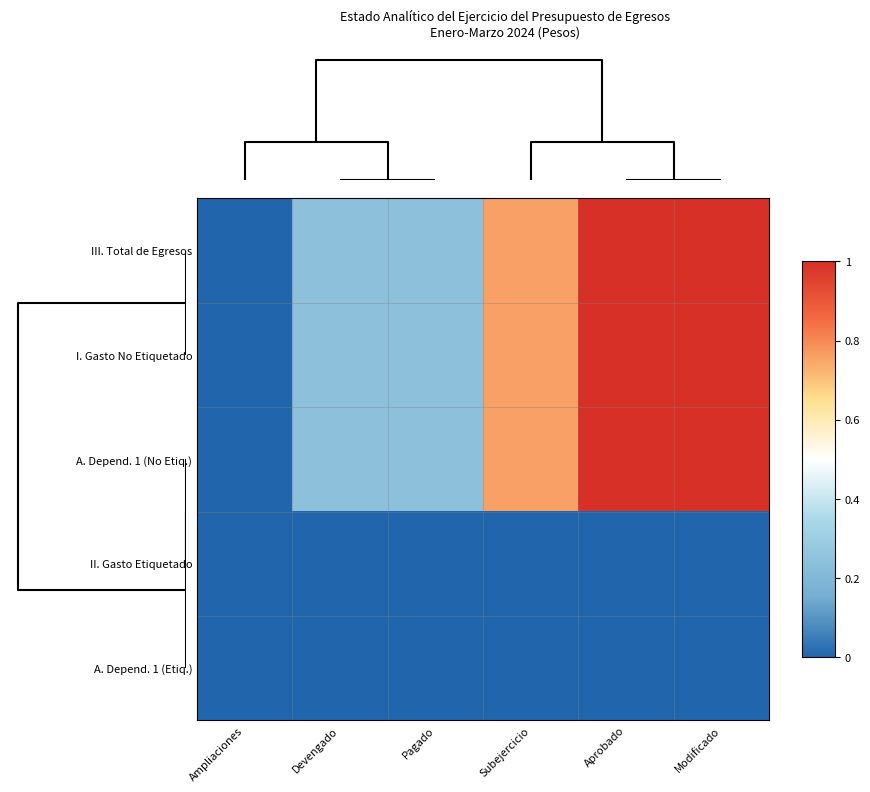

Which series has the largest total across all categories?

III. Total de Egresos